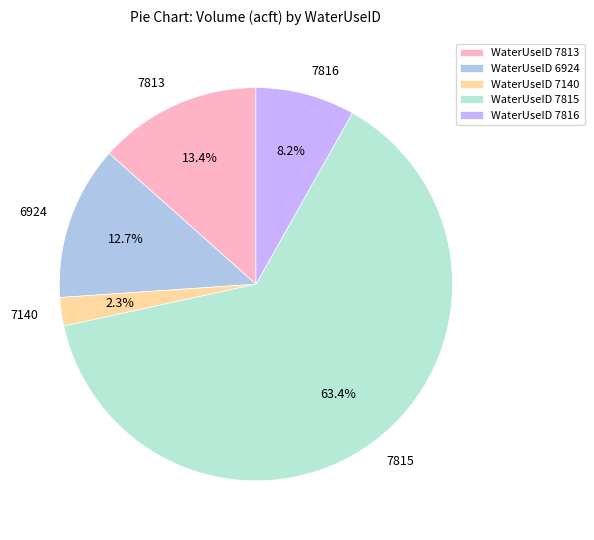

What percentage is the 7816 slice, to the nearest percent?

8%